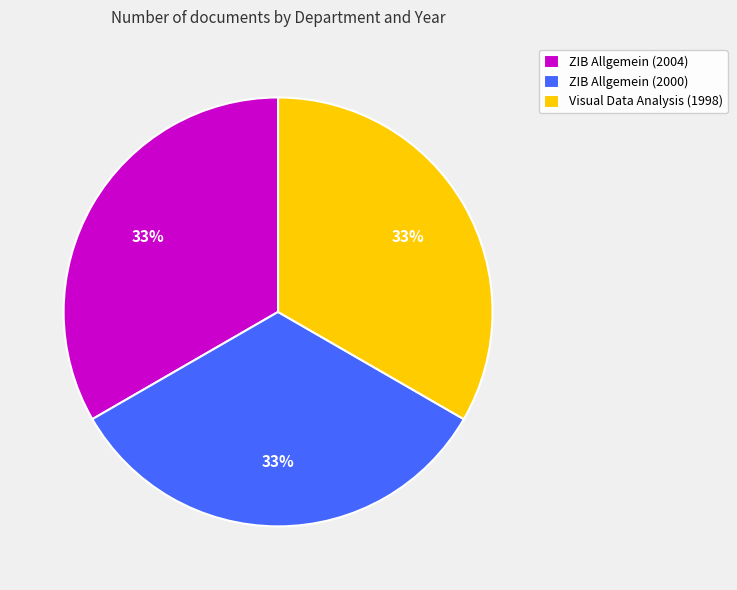

Does any single category account for the majority?

No